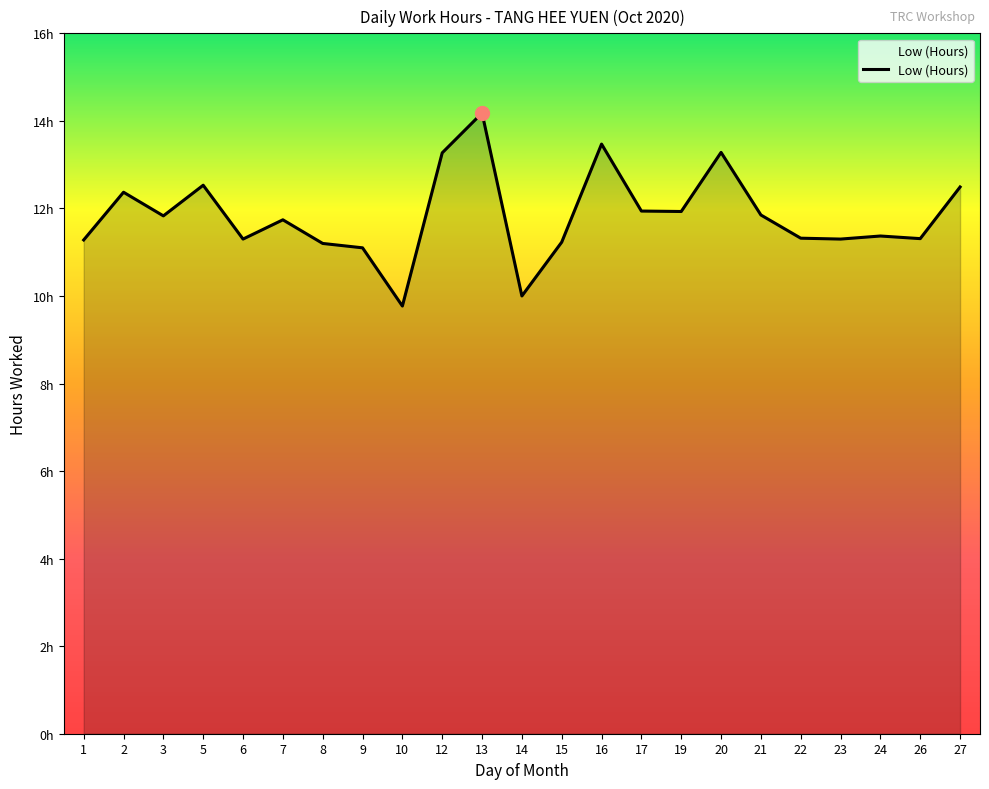

What is the difference between the second highest and second lowest values?

3.5